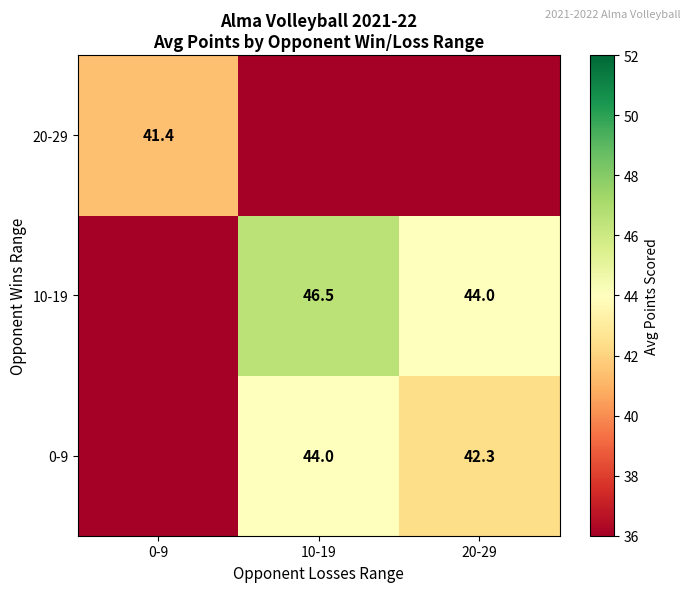

True or false: 10-19 has a value of 15.7 at 20-29.

False